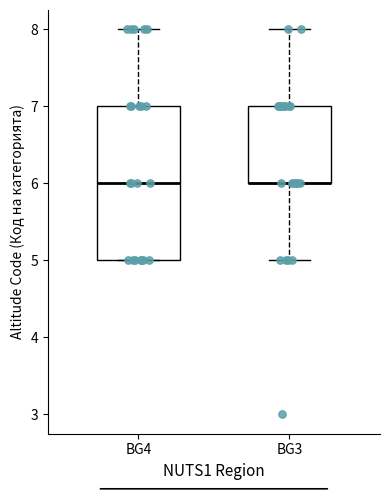

Where does the lower whisker of the box for BG3 end on the y-axis? The values are not printed on the chart, so give them approximately, as read against the axis.

5